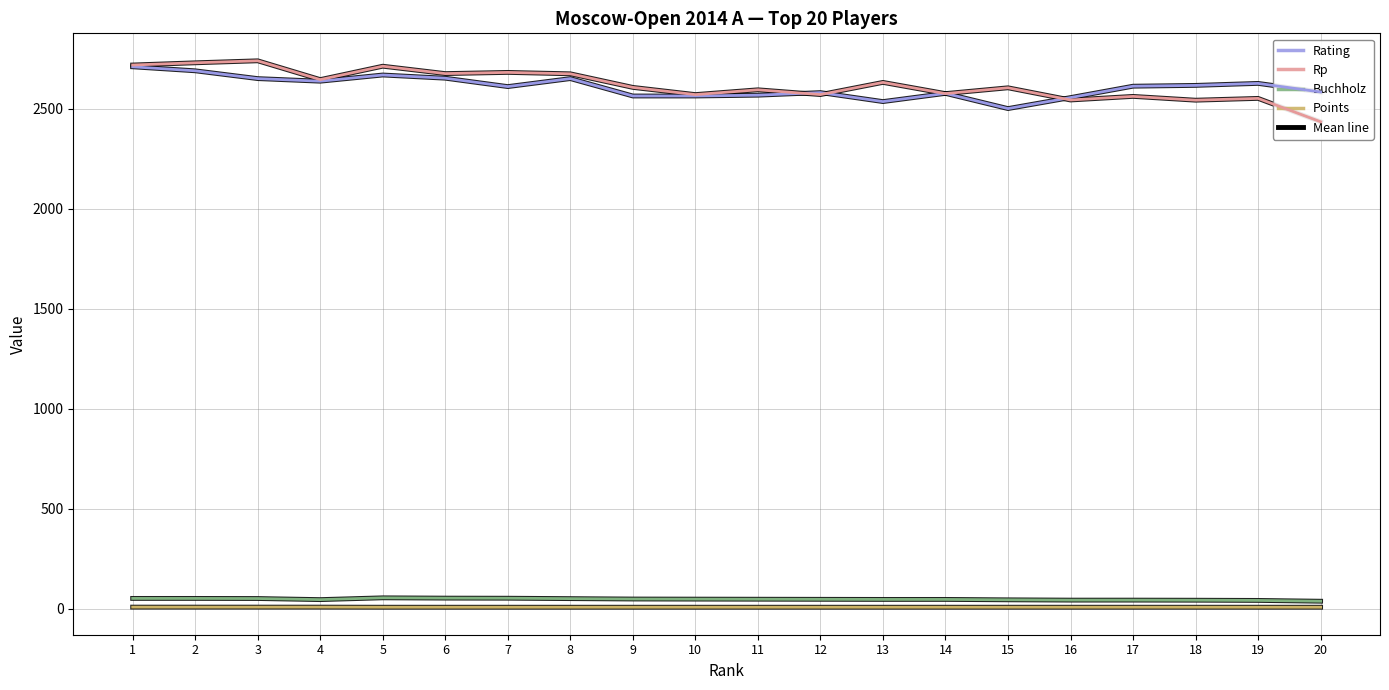

What is the total value across all series at 17?

5223.5